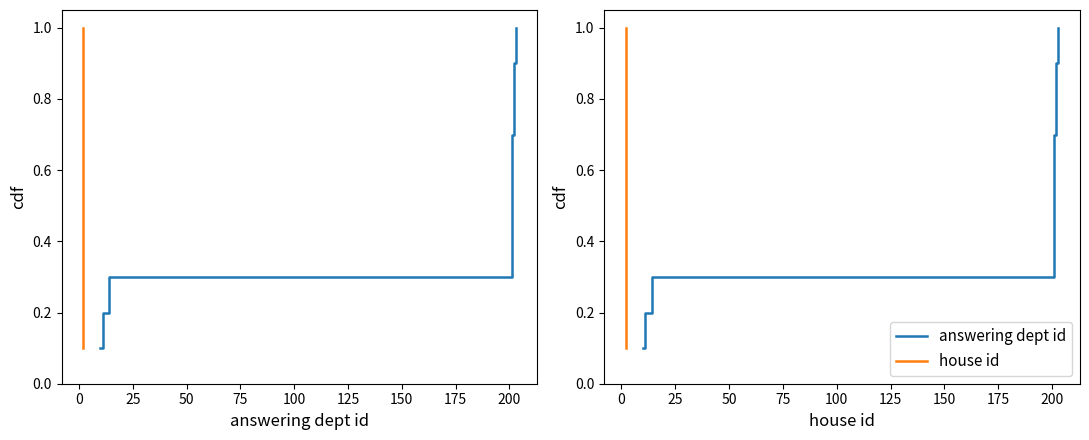

What are all the series names shown in the legend?

answering dept id, house id